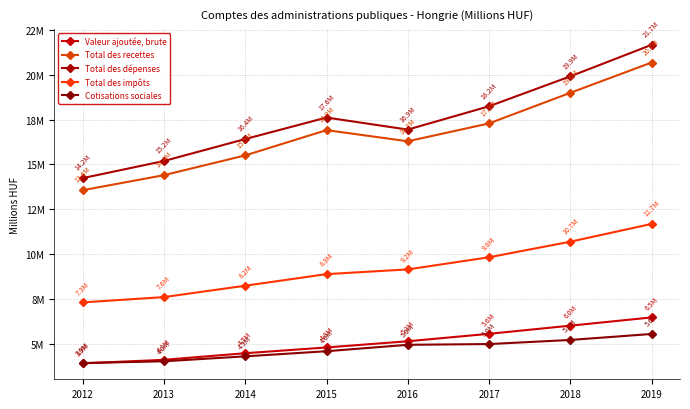

Is this an area chart (filled region under the line)?

No